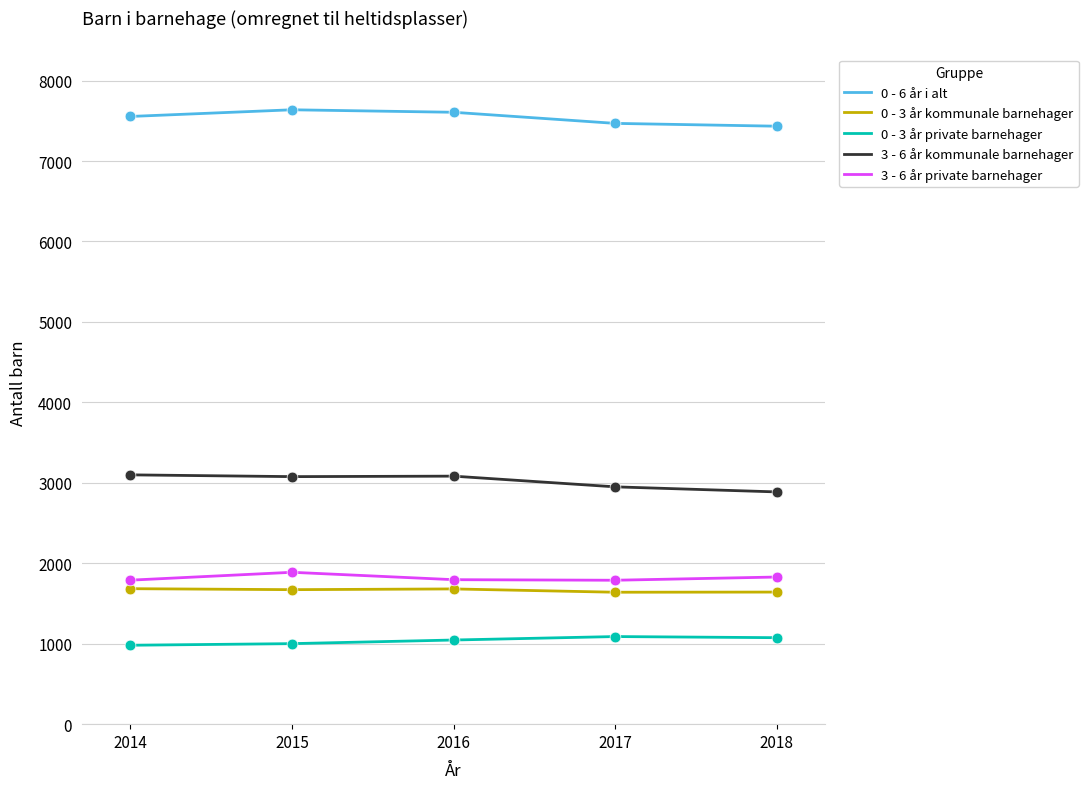

Is the value of 3 - 6 år private barnehager at 2017 greater than the value of 0 - 3 år private barnehager at 2016?

Yes